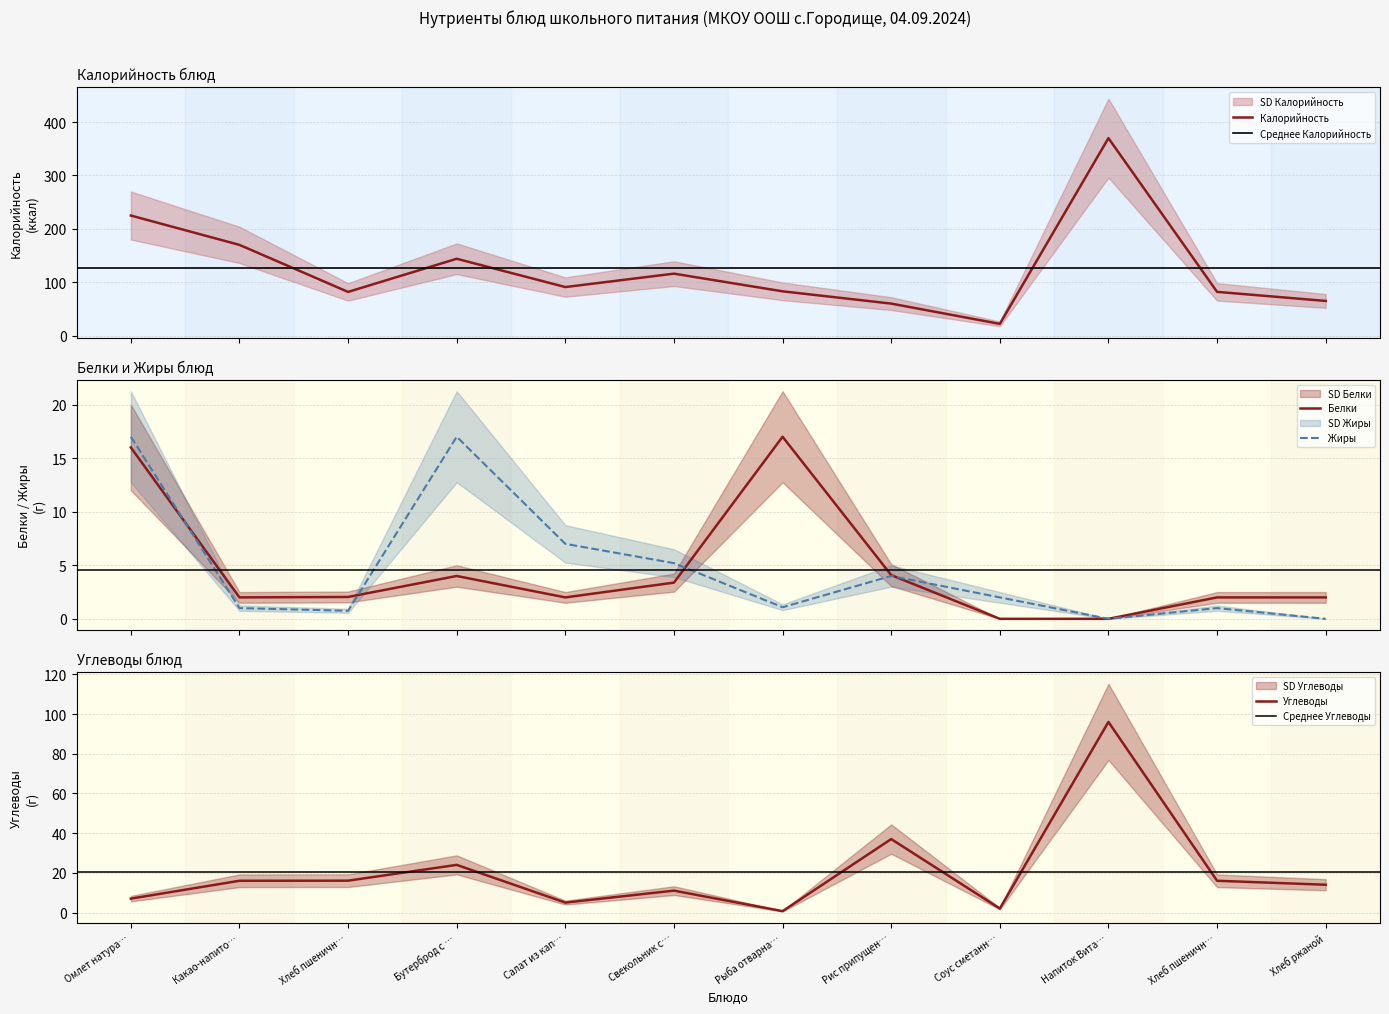

What is the label of the 10th point from the left?

Напиток Вита…